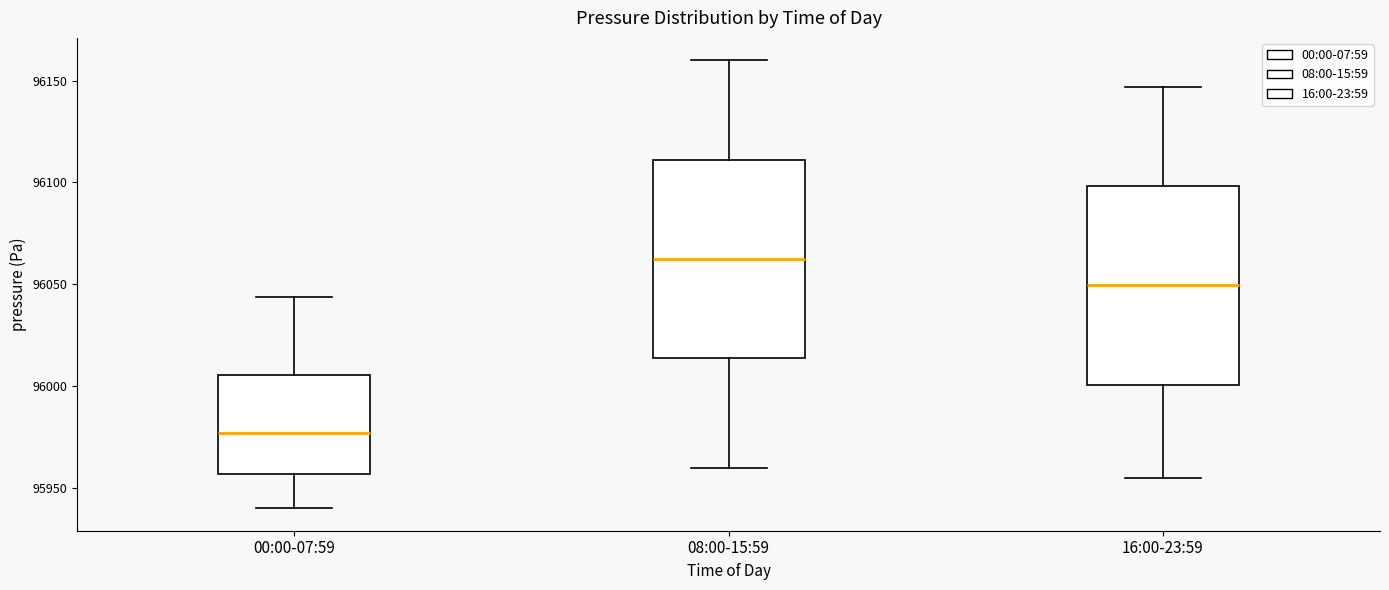

Reading left to right, read every box against the y-axis: the position of its median line, the range the box covers, and the ends of its whiskers. The values are not printed on the chart, so give them approximately, as read against the axis.

00:00-07:59: median 95975, box 95955 to 96005, whiskers 95940 to 96045
08:00-15:59: median 96065, box 96015 to 96110, whiskers 95960 to 96160
16:00-23:59: median 96050, box 96000 to 96100, whiskers 95955 to 96145